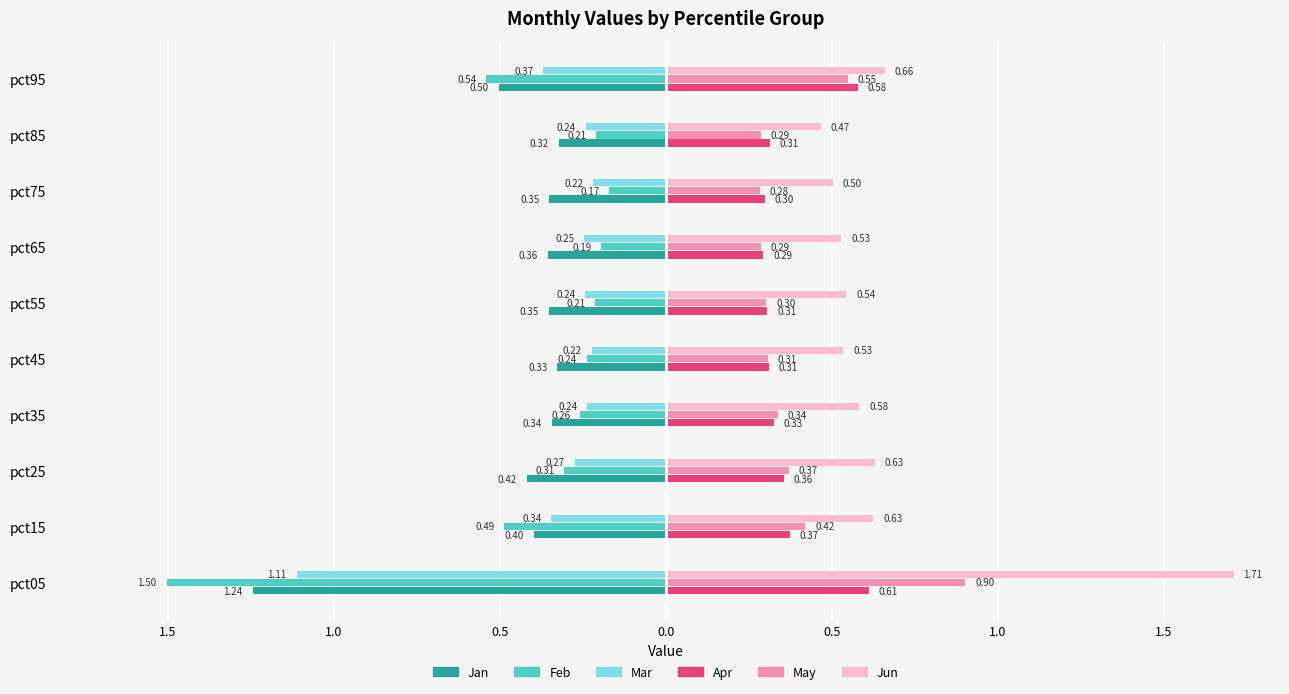

What is the lowest value of the Feb series?

-1.5